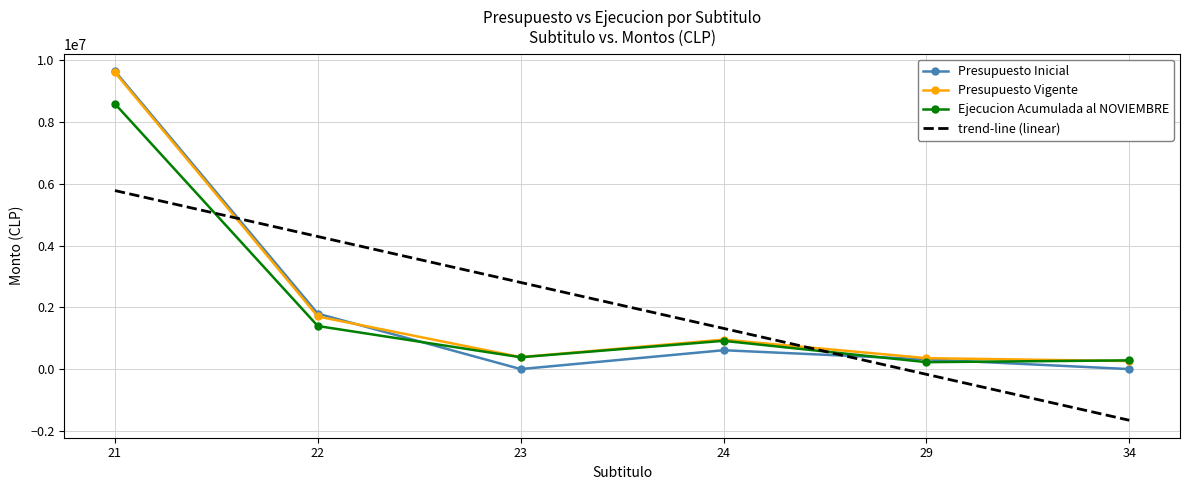

What is the sum of all trend-line (linear) values?

12377211.0